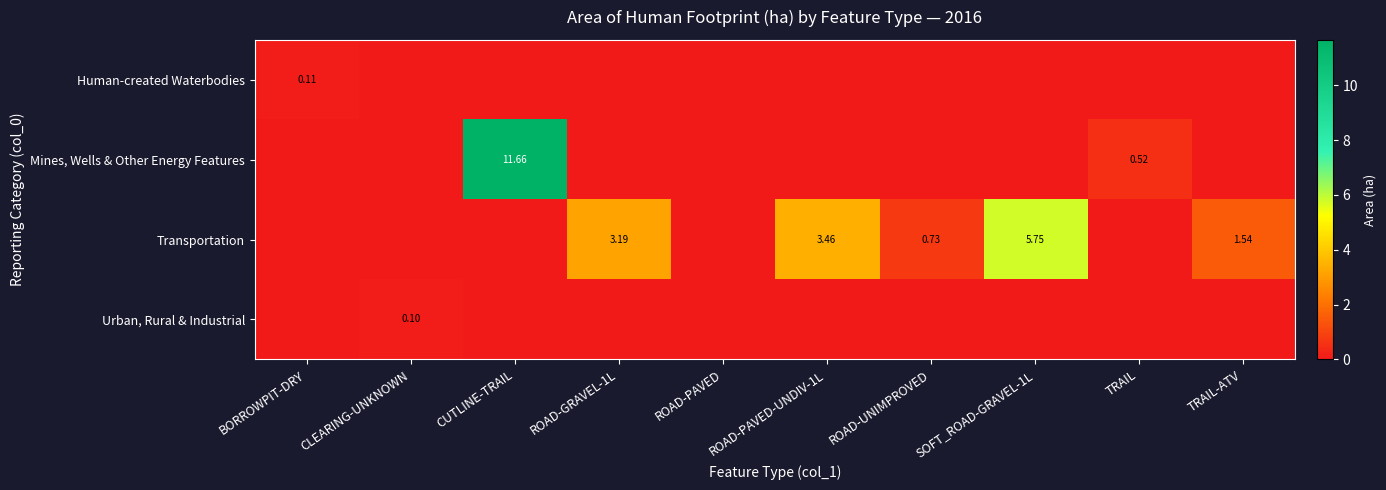

Is the value of Mines, Wells & Other Energy Features at CUTLINE-TRAIL greater than the value of Urban, Rural & Industrial at CLEARING-UNKNOWN?

Yes